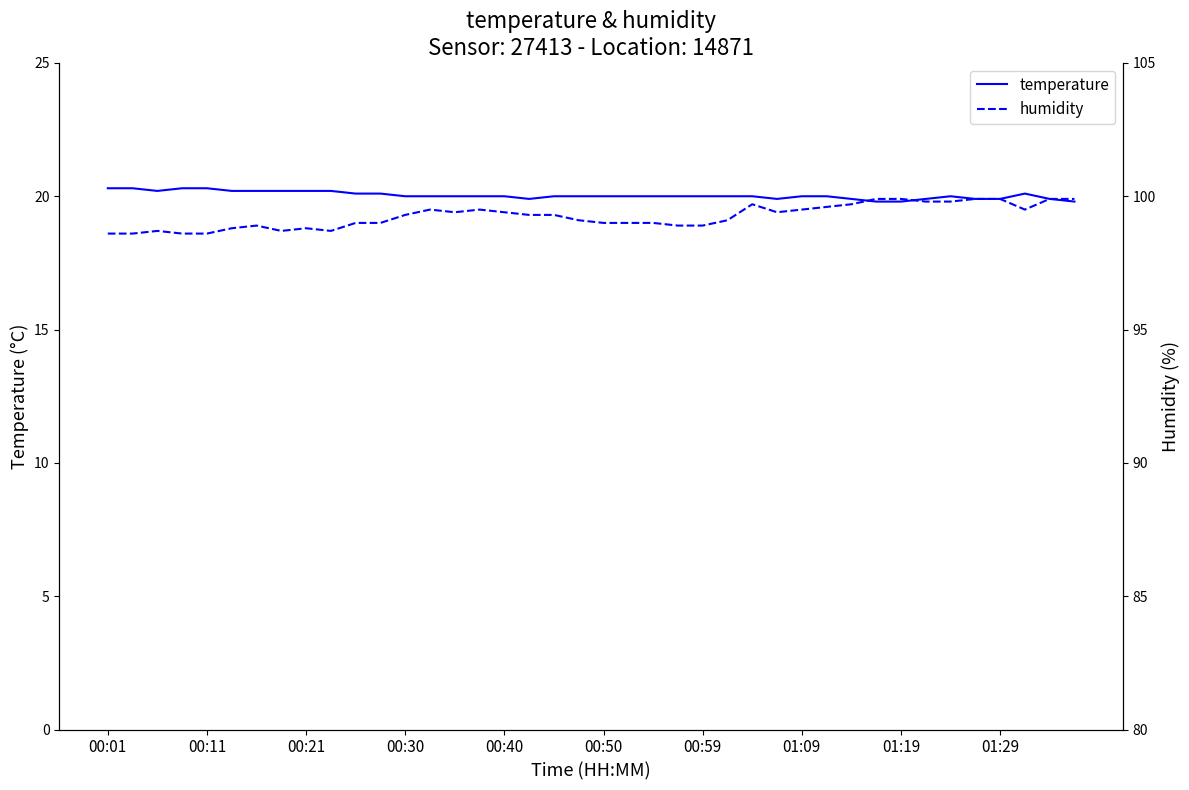

True or false: temperature and humidity cross at least once.

False